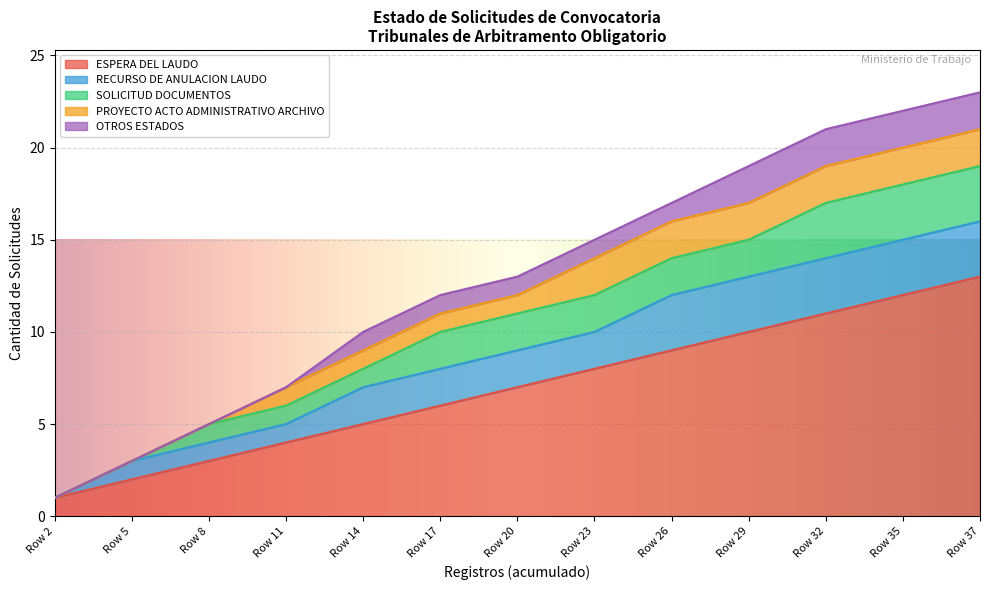

Is it true that OTROS ESTADOS equals 1 at Row 20?

True